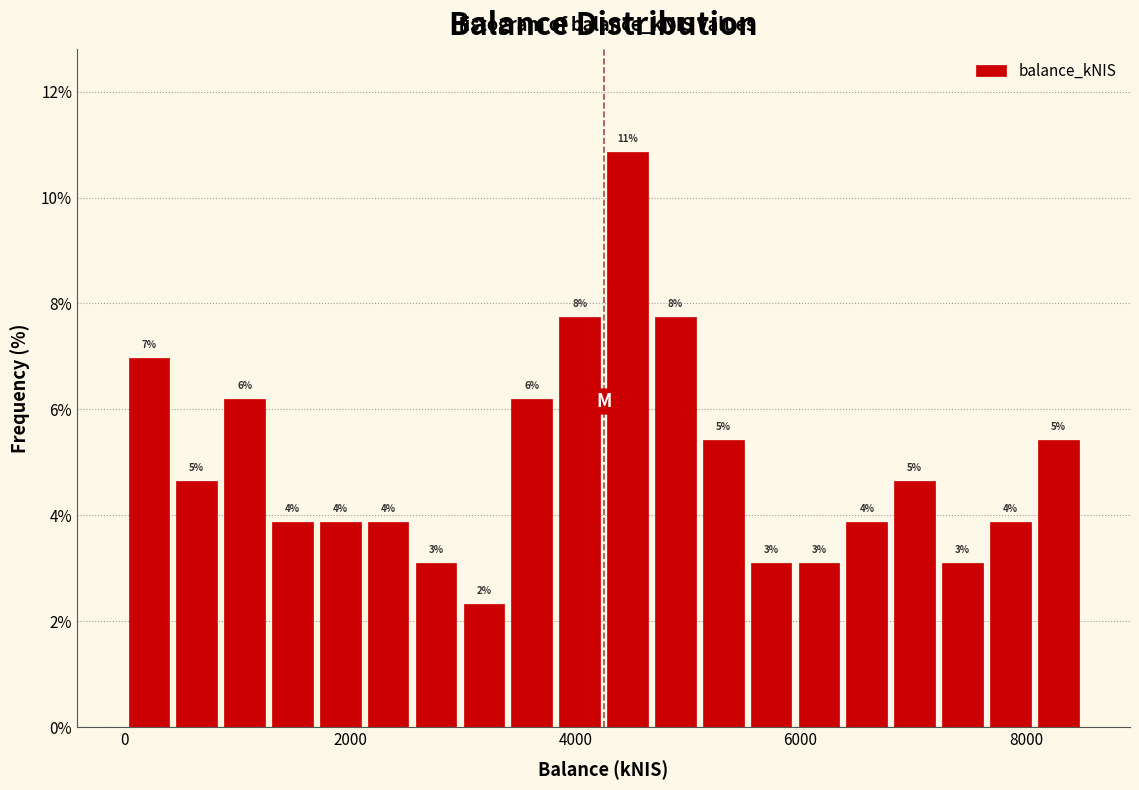

Read against the x-axis, roughly where is the centre of the tallest bar?

4400